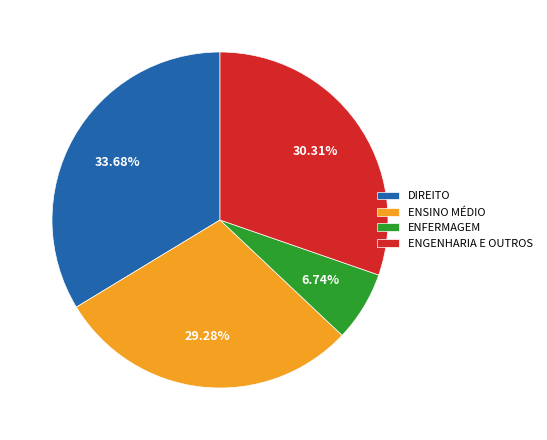

Is there a majority slice in this chart?

No